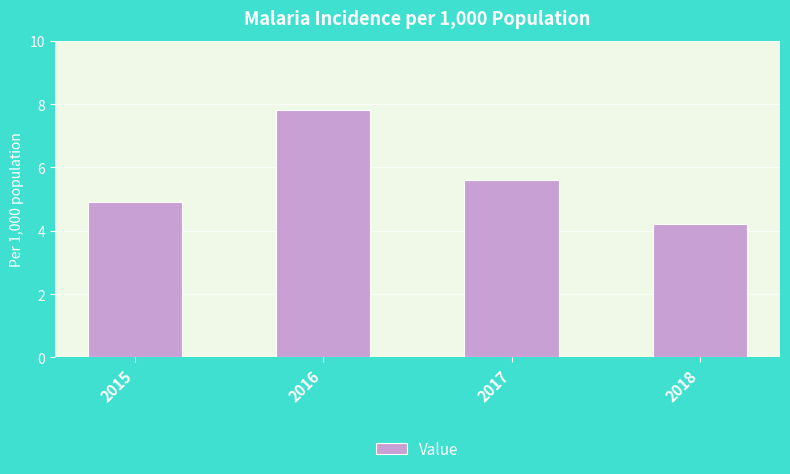

What is the value of the 3rd bar from the left?

5.6